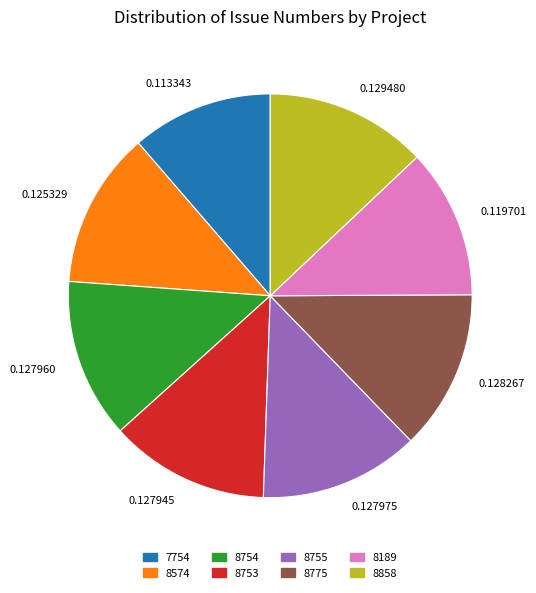

Is 8189 the majority of the pie?

No